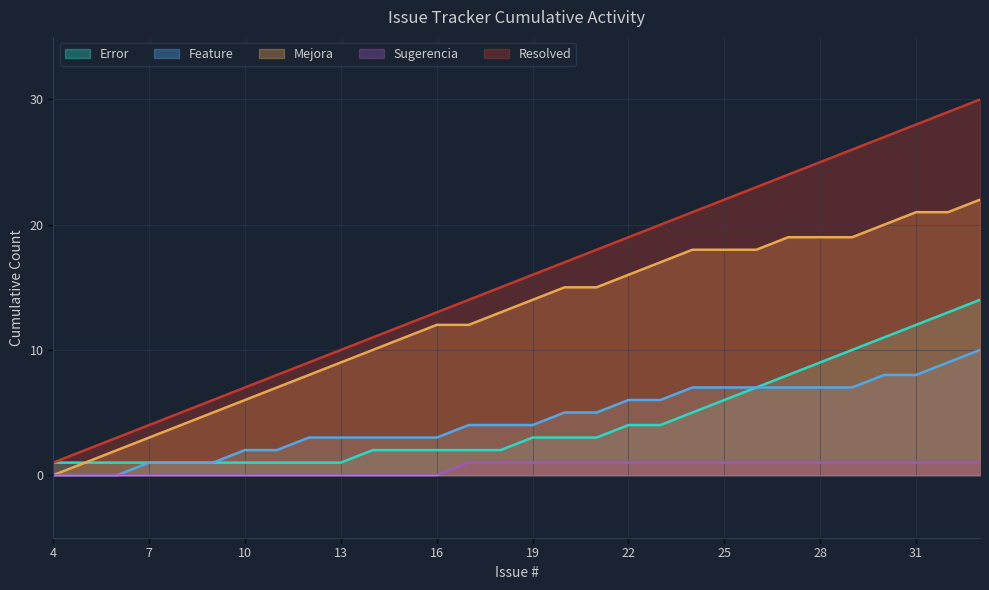

Does the chart display data point markers on the line(s)?

No